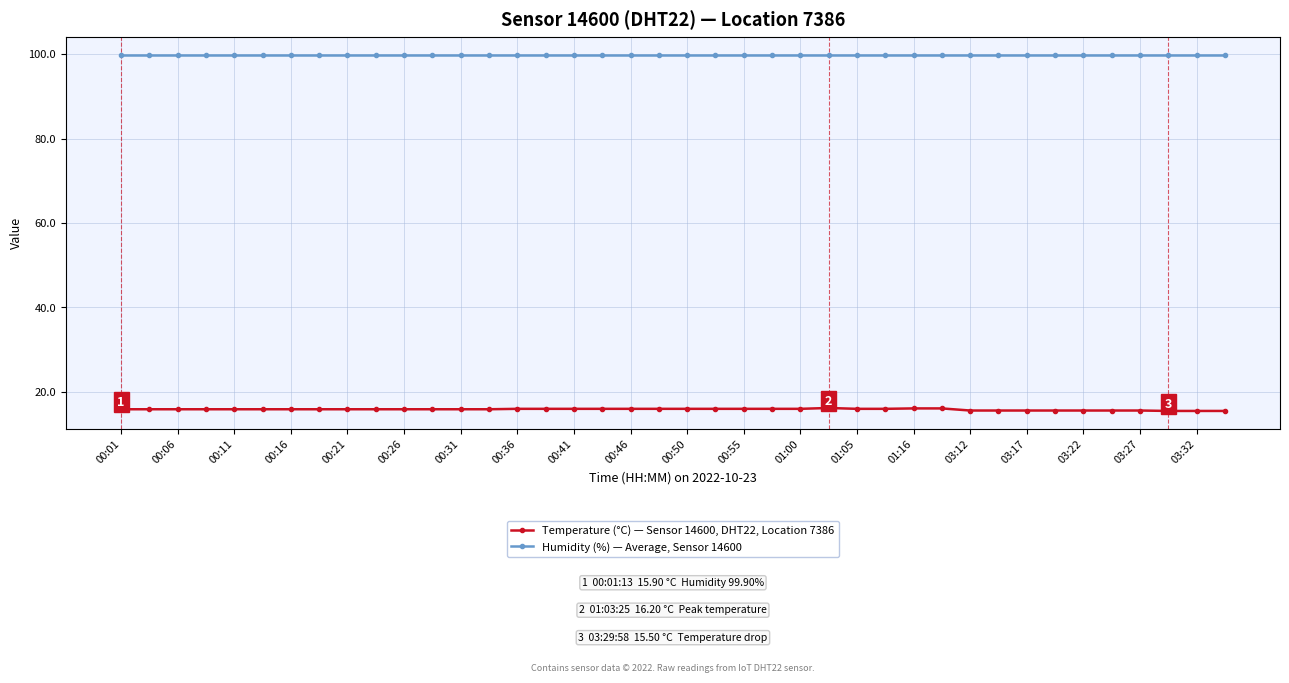

True or false: Temperature (°C) — Sensor 14600, DHT22, Location 7386 and Humidity (%) — Average, Sensor 14600 cross at least once.

False